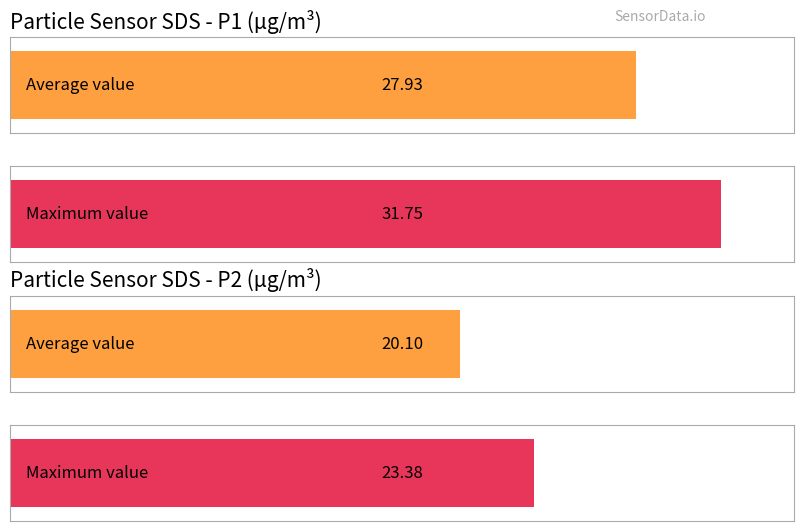

The value of Maximum utilization at SDS_P2 is 6.3. True or false?

False